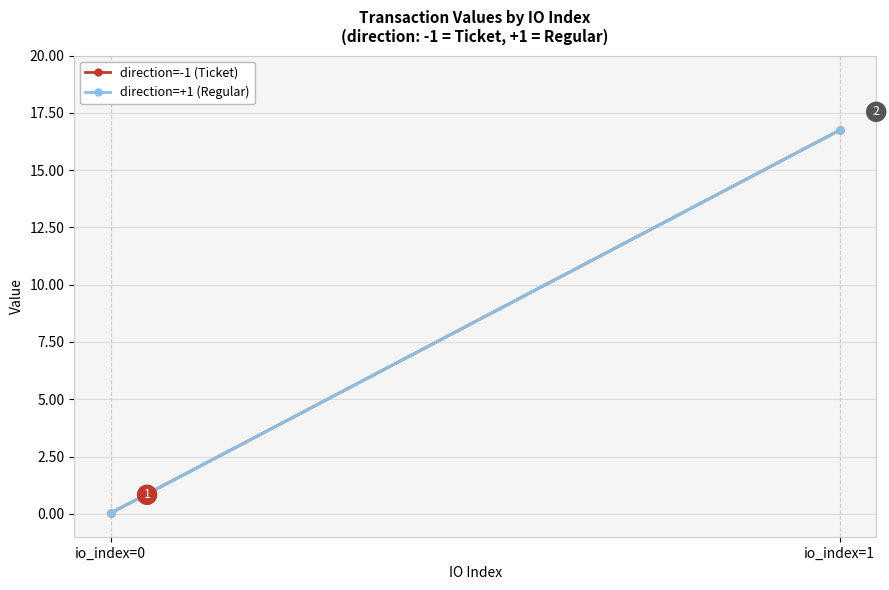

At which category is the sum across all series the highest?

io_index=1